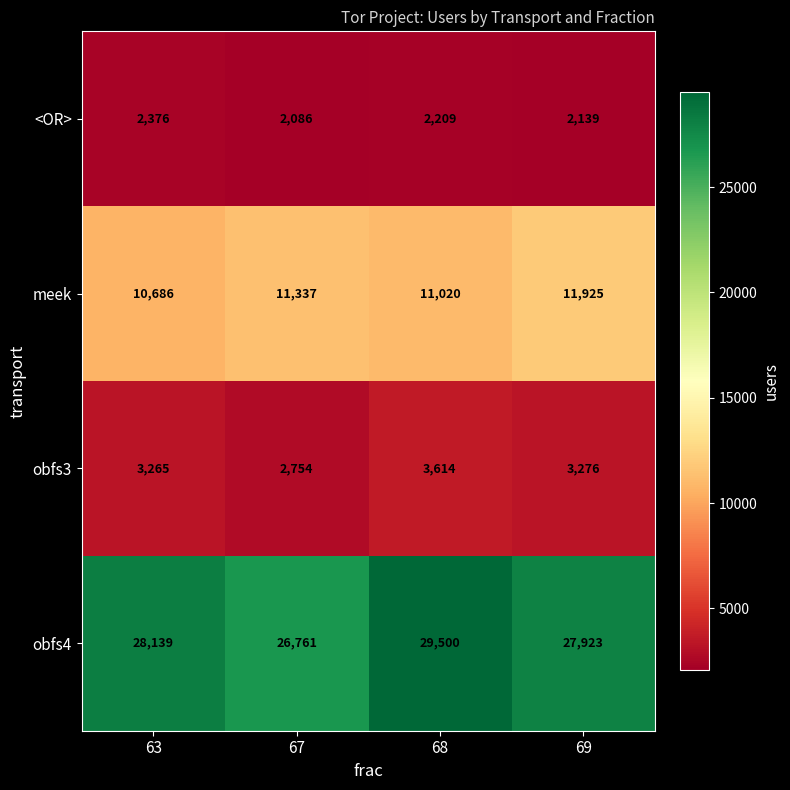

The value of obfs3 at 68 is 3614. True or false?

True